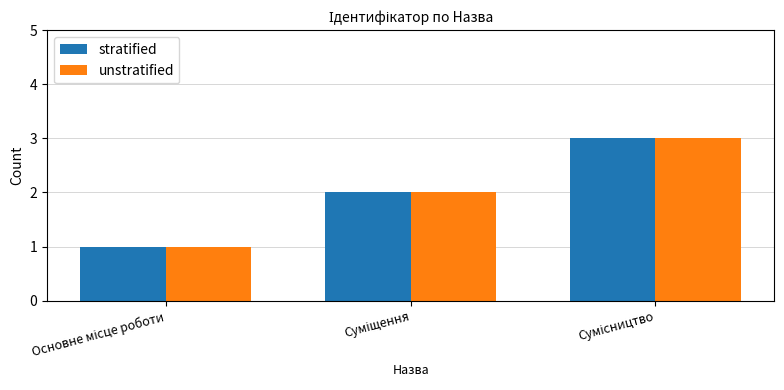

What is the sum of all unstratified values?

6